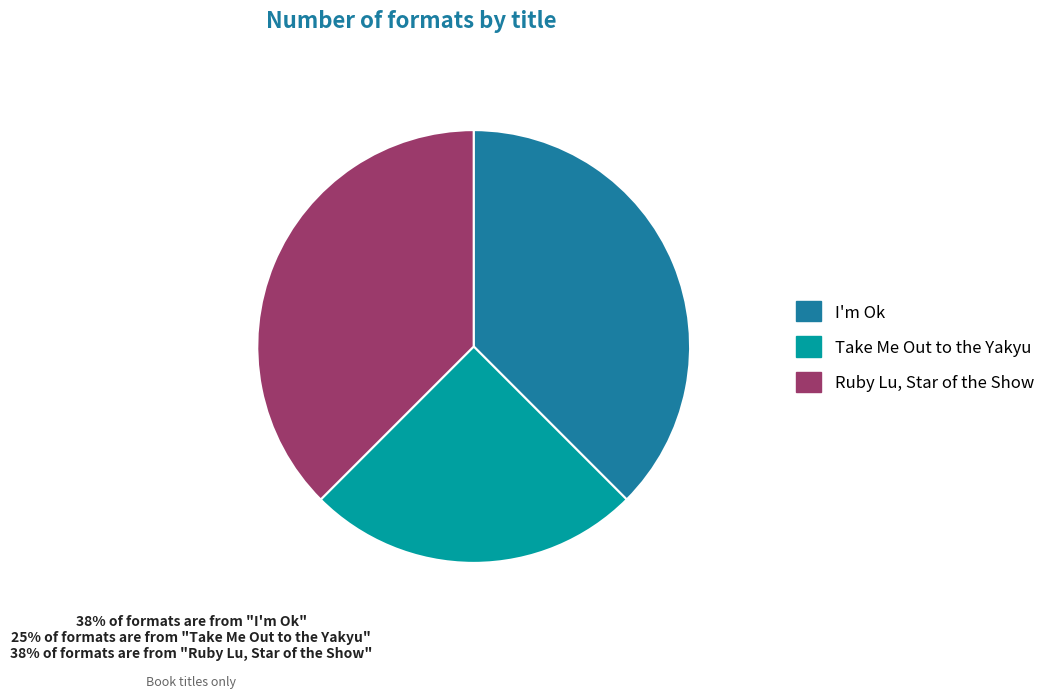

Between Ruby Lu, Star of the Show and Take Me Out to the Yakyu, which is larger?

Ruby Lu, Star of the Show